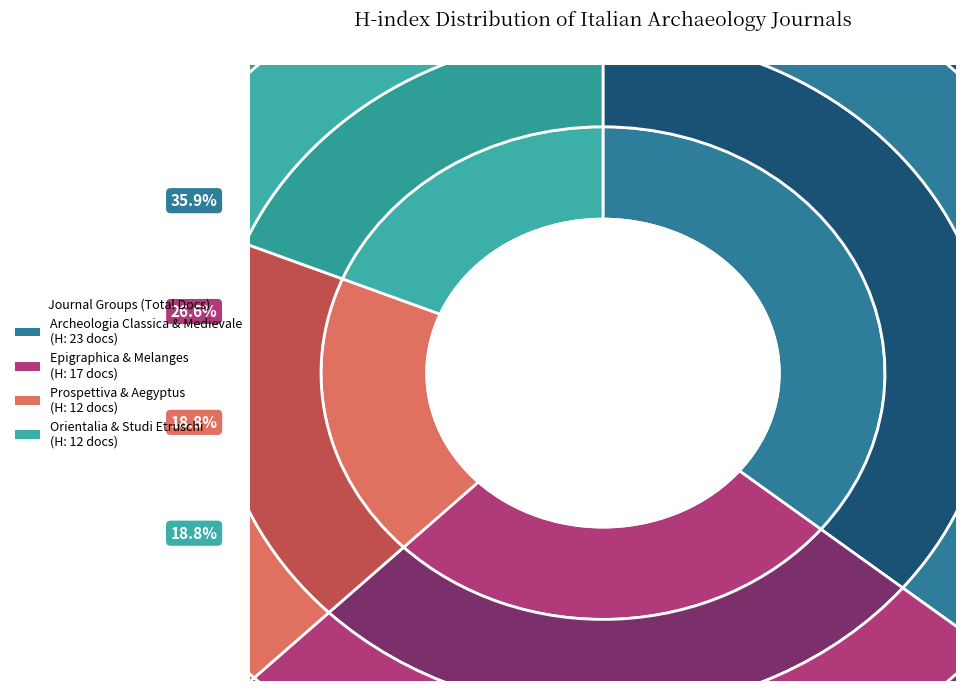

What is the smallest slice in the pie chart?

Prospettiva